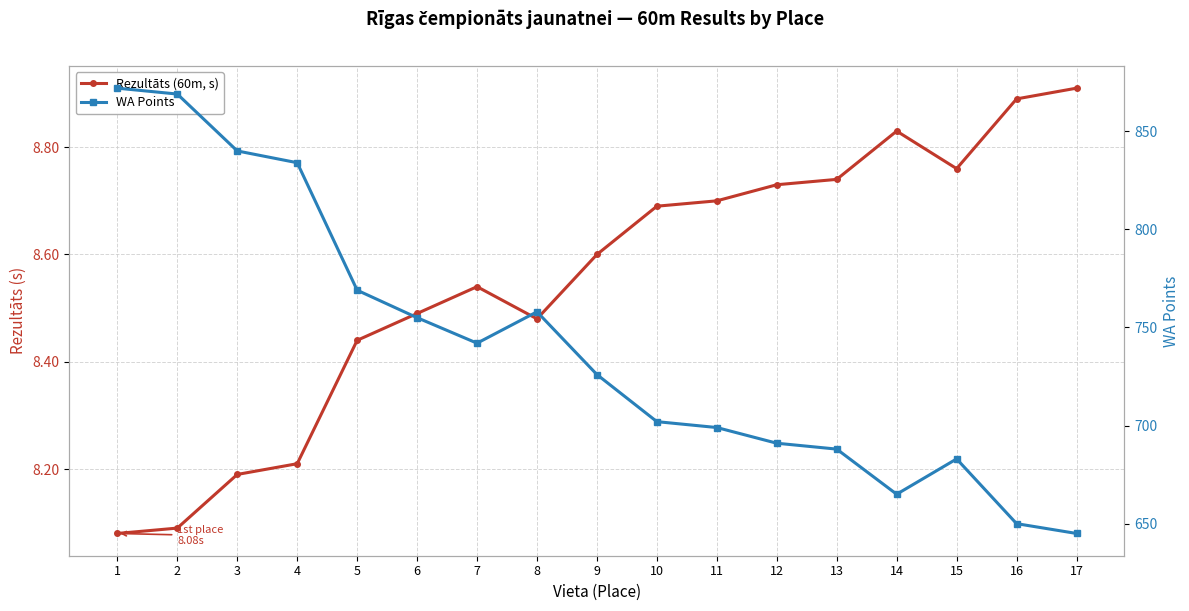

True or false: WA Points and Rezultāts (60m, s) intersect in this chart.

False